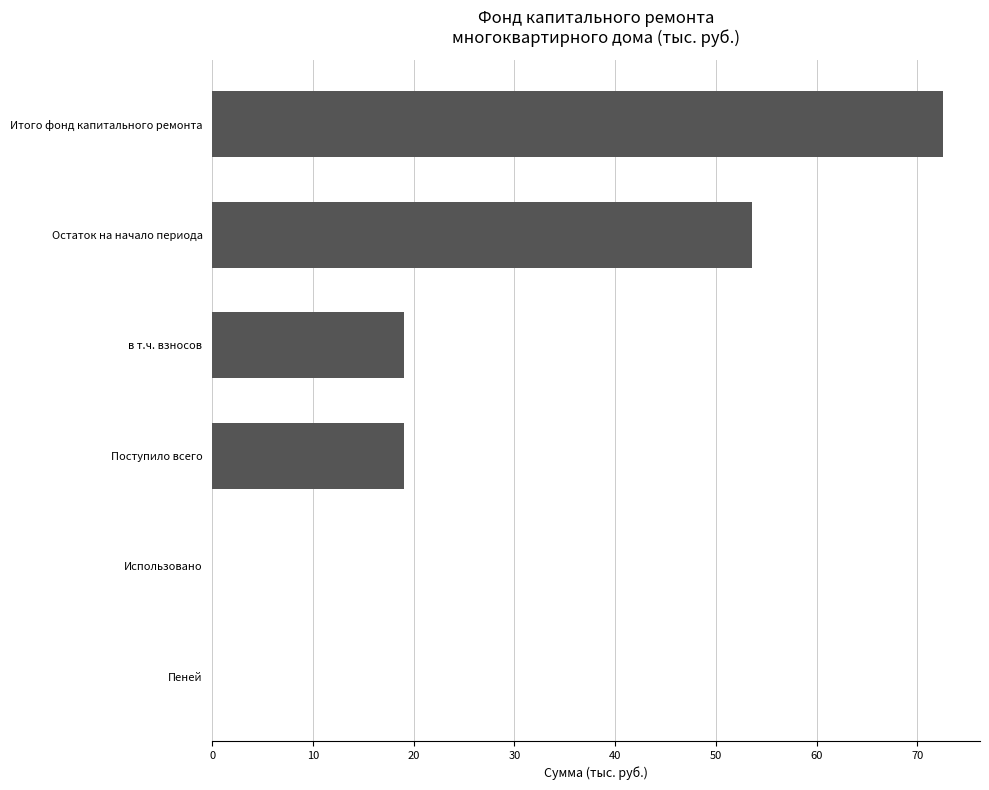

True or false: the data shows 0.0 at Пеней.

True